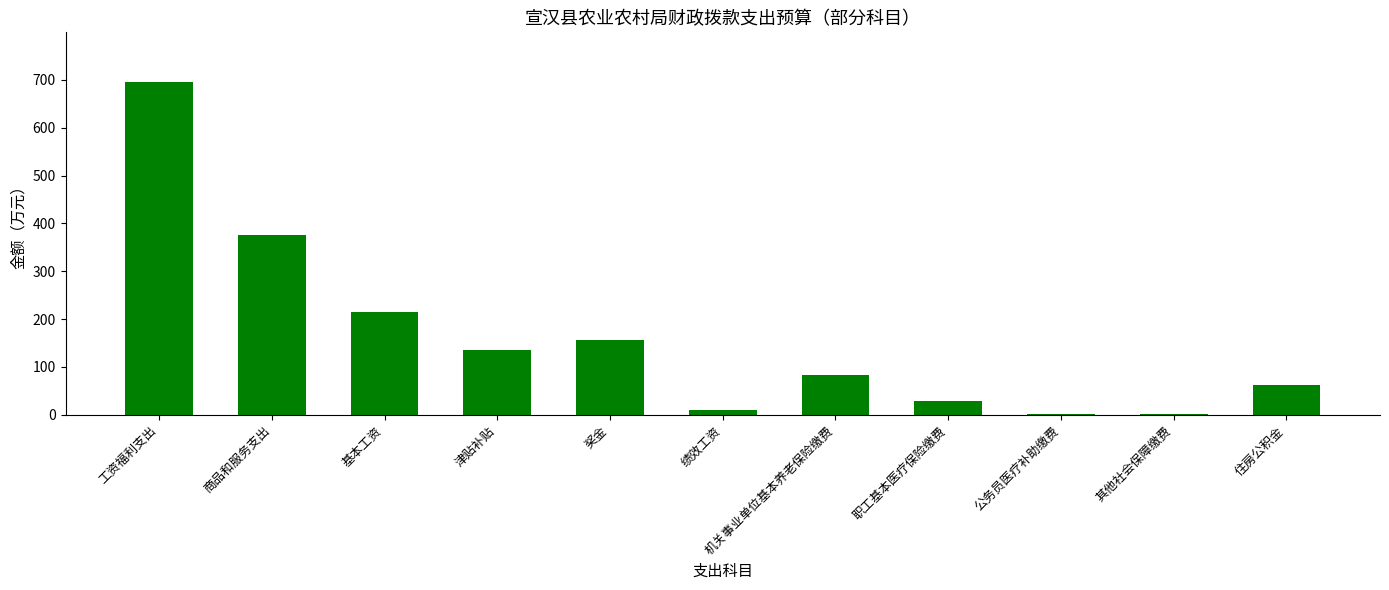

At which category does the chart reach its peak across all series?

工资福利支出